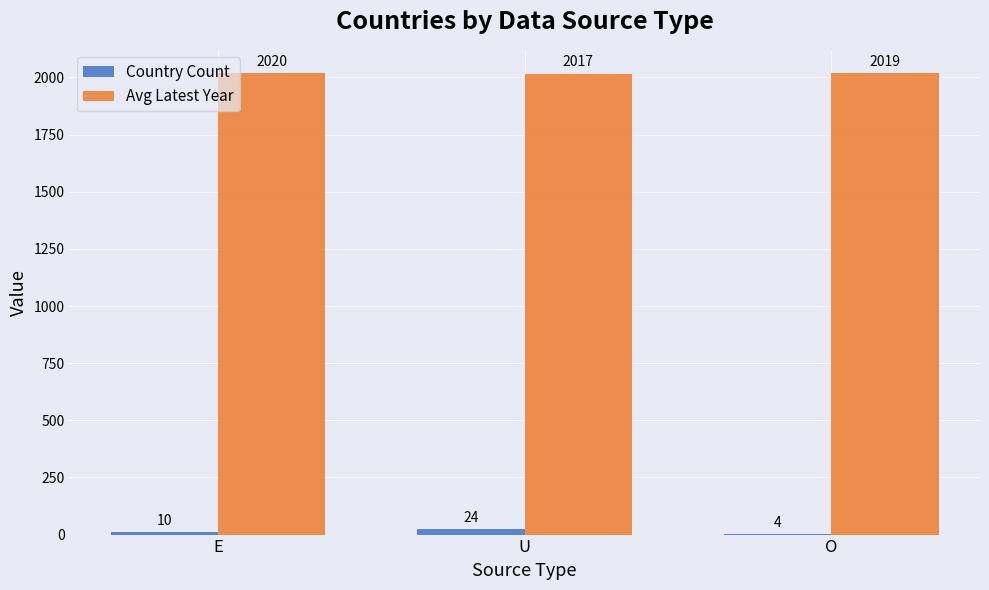

The Avg Latest Year series shows 2017 at U. True or false?

True